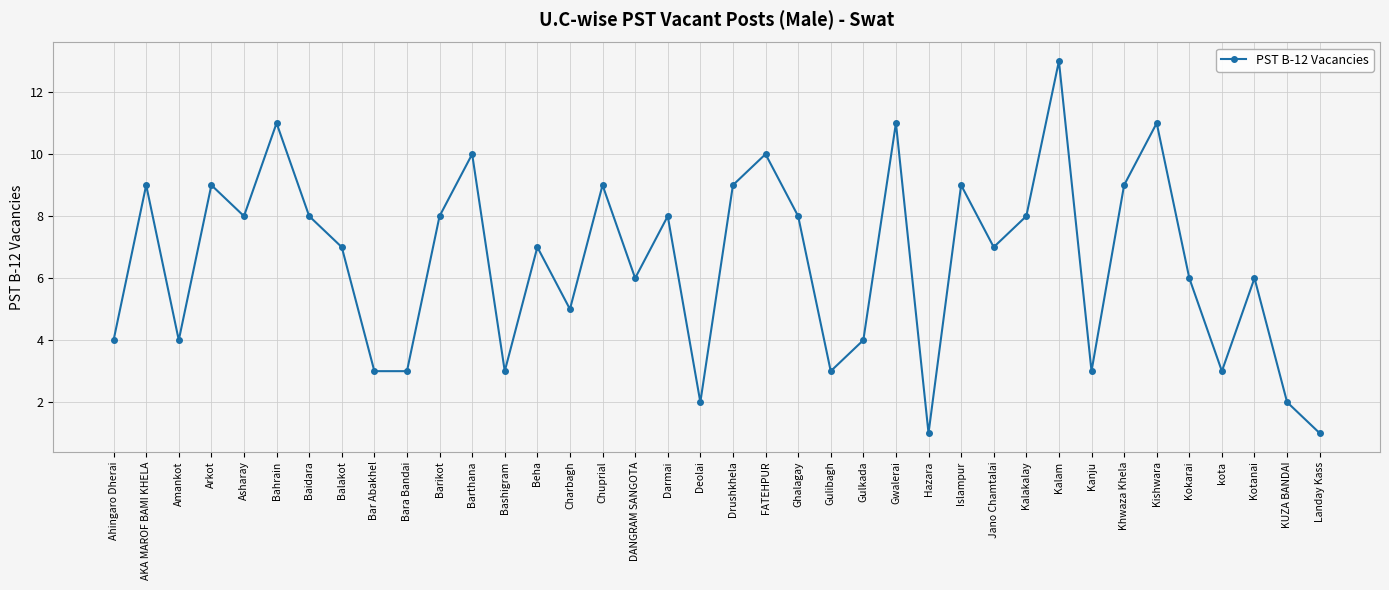

True or false: the data has more than 2 interior local peaks.

True